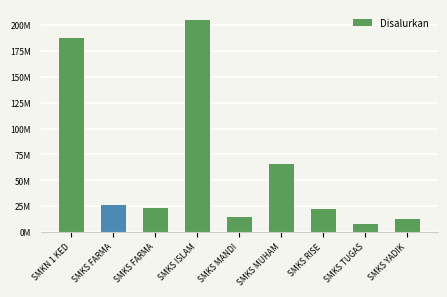

What is the smallest value displayed?

8100000